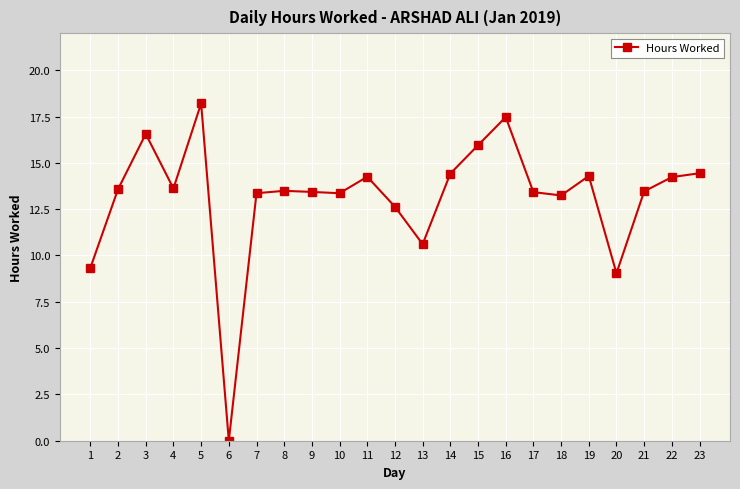

What is the ratio of the value at 14 to the value at 9?

1.1